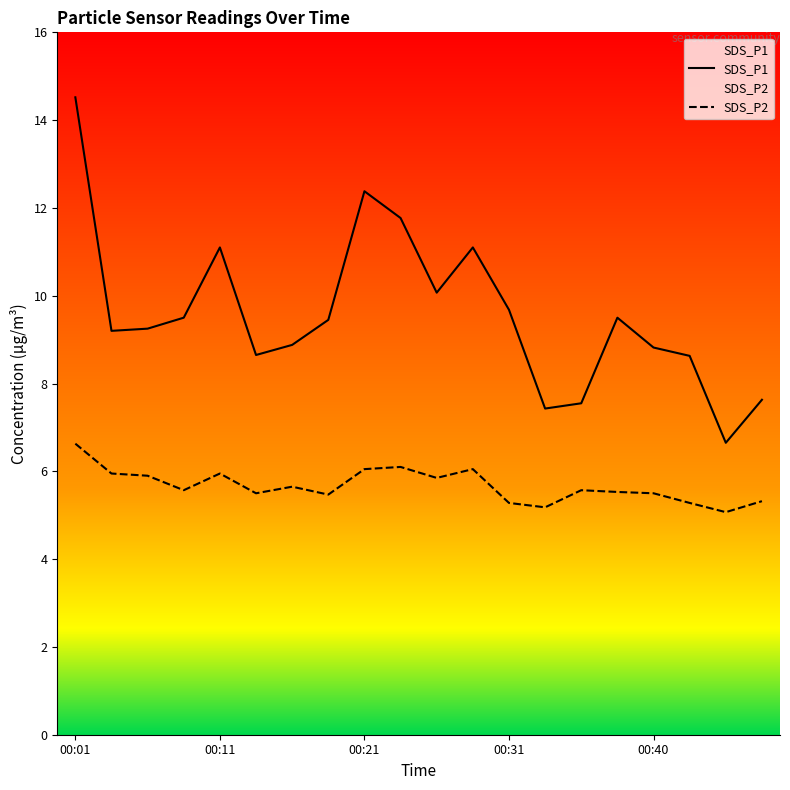

List the series in order of their overall mean, lowest first.

SDS_P2, SDS_P1